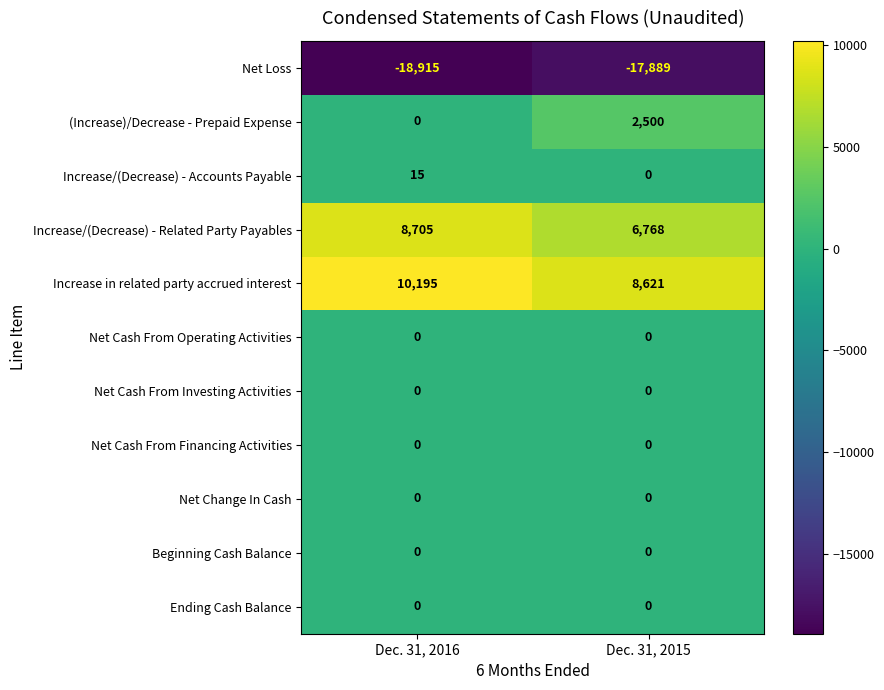

Is the value of Increase/(Decrease) - Related Party Payables at Dec. 31, 2015 greater than the value of Net Cash From Operating Activities at Dec. 31, 2015?

Yes